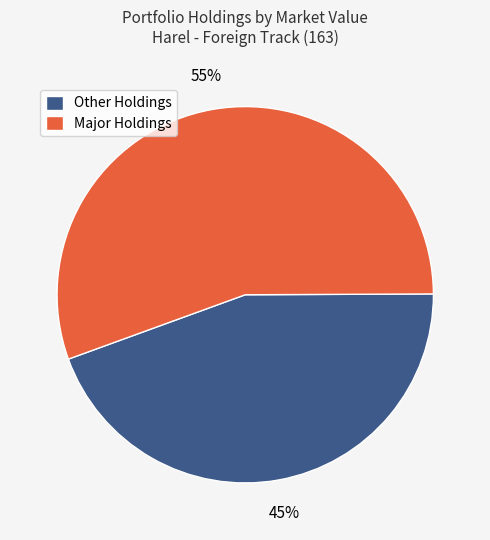

Is the sum of Major Holdings and Other Holdings greater than half?

Yes